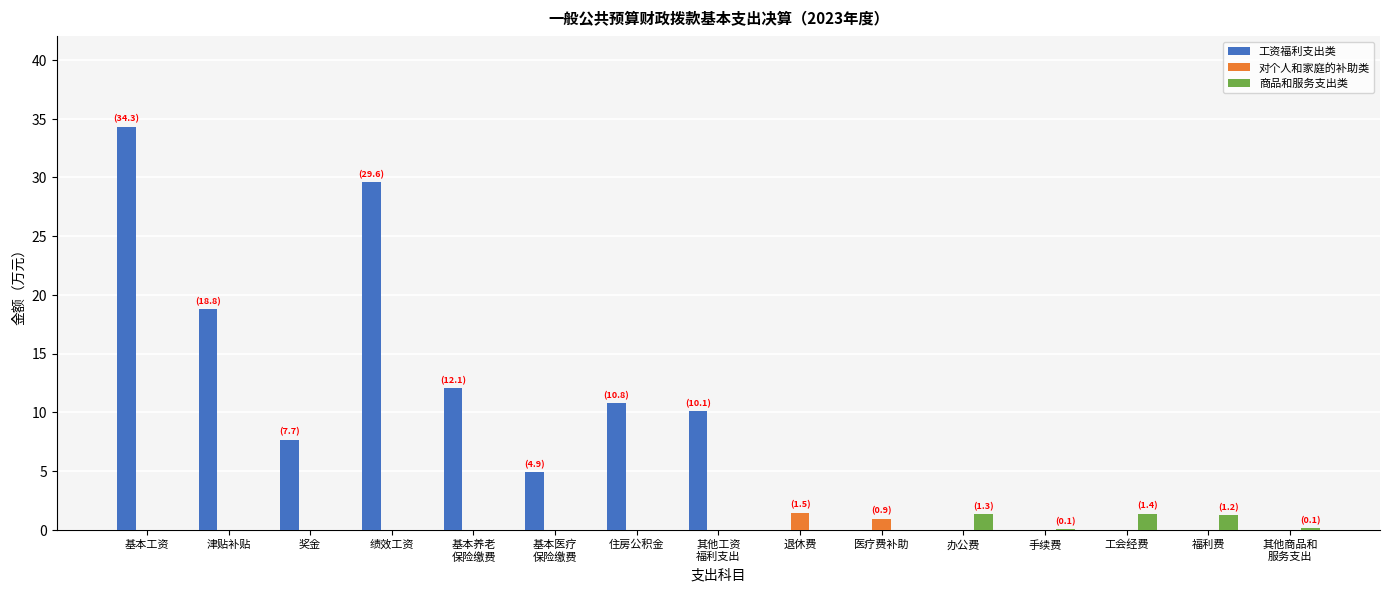

Count the number of data series in this chart.

3